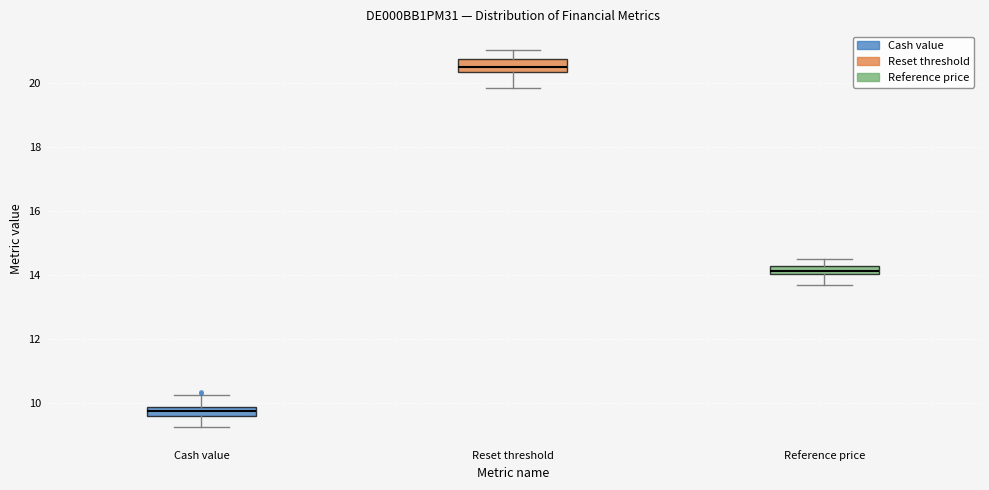

Which box has the highest median line?

Reset threshold